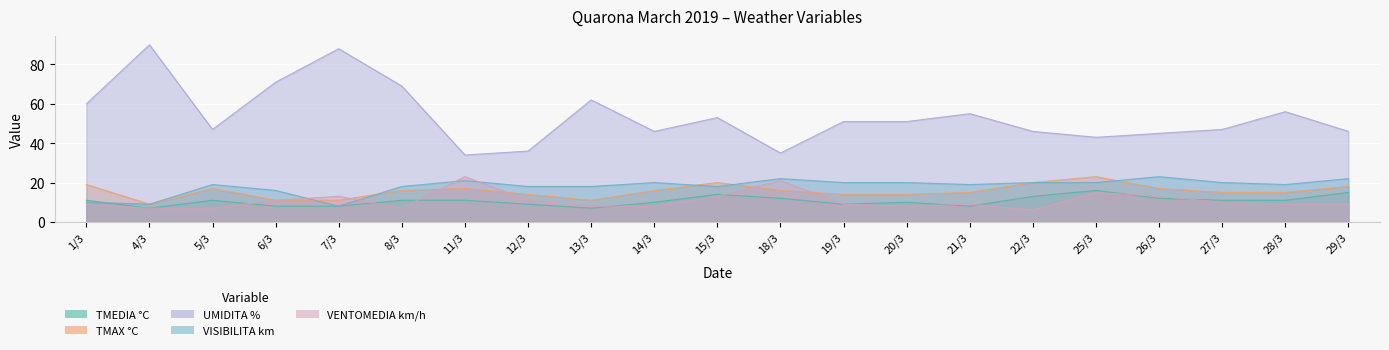

At which category is the sum across all series the highest?

7/3